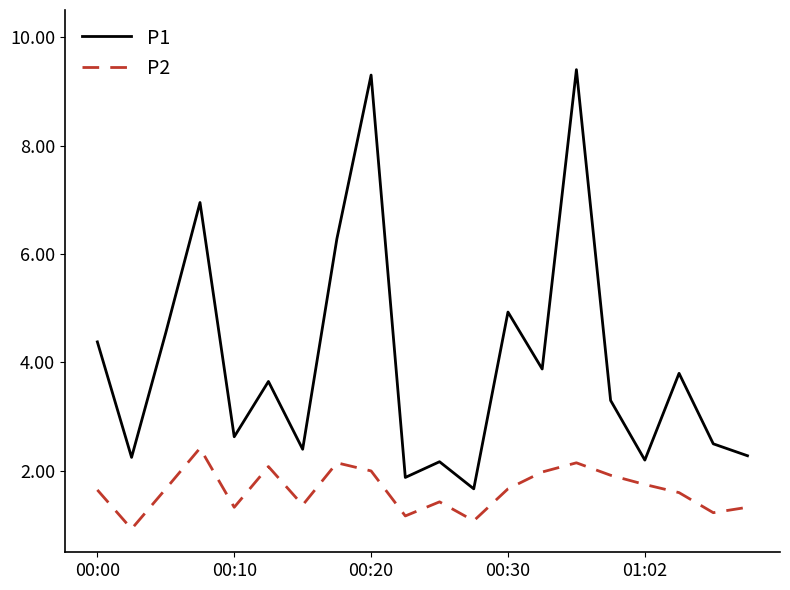

Which series has the widest spread of values?

P1